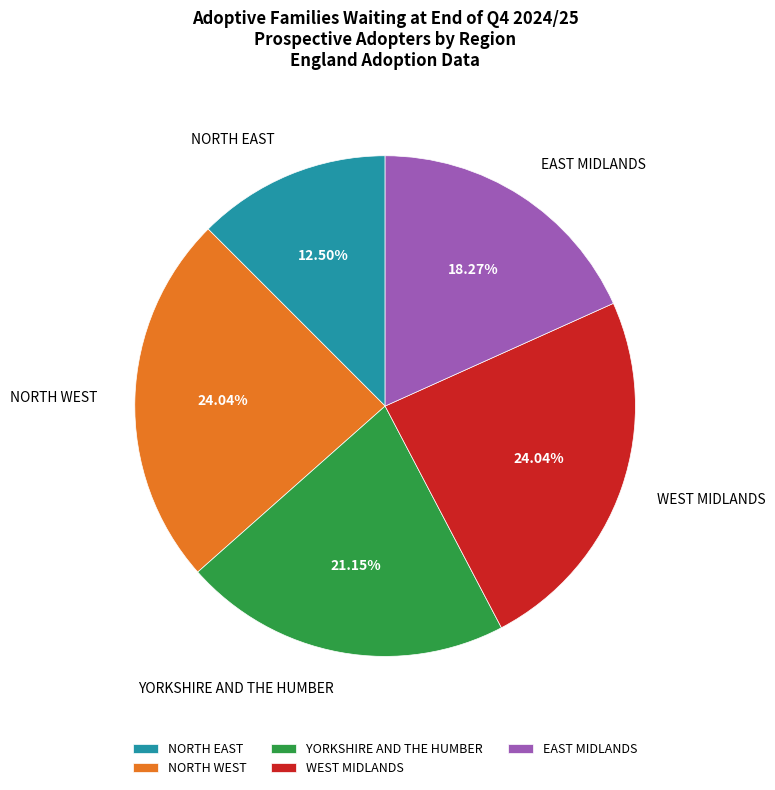

What percentage do NORTH EAST and NORTH WEST together represent?

36.5%